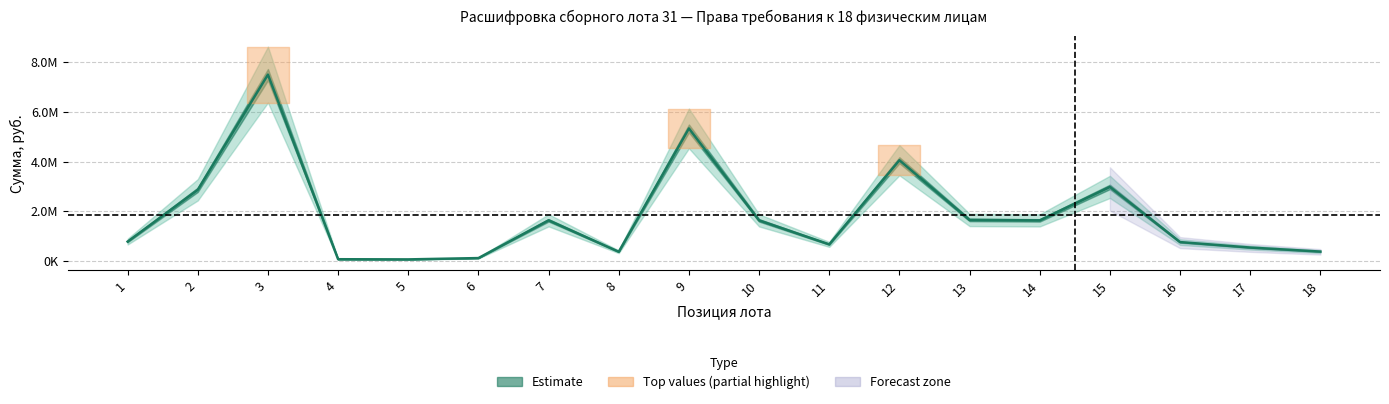

List the labels in order of value, largest first.

3, 9, 12, 15, 2, 13, 7, 10, 14, 1, 16, 11, 17, 18, 8, 6, 4, 5